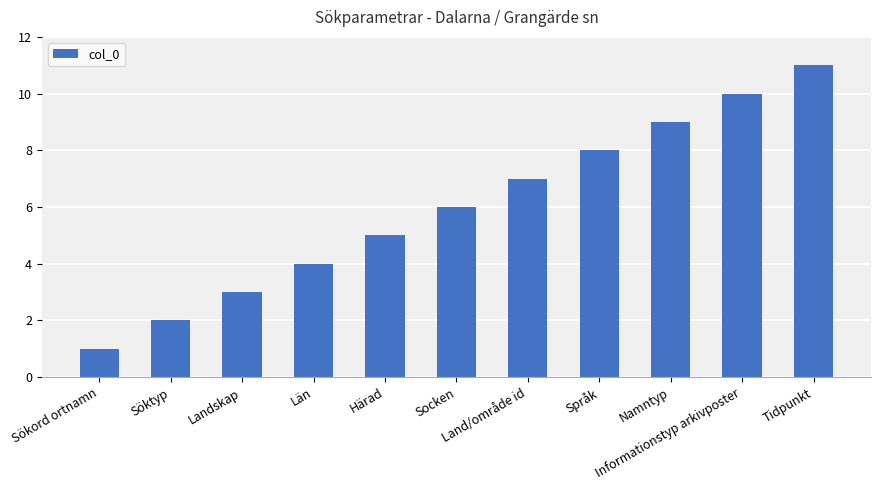

Which category has the highest value across all series?

Tidpunkt